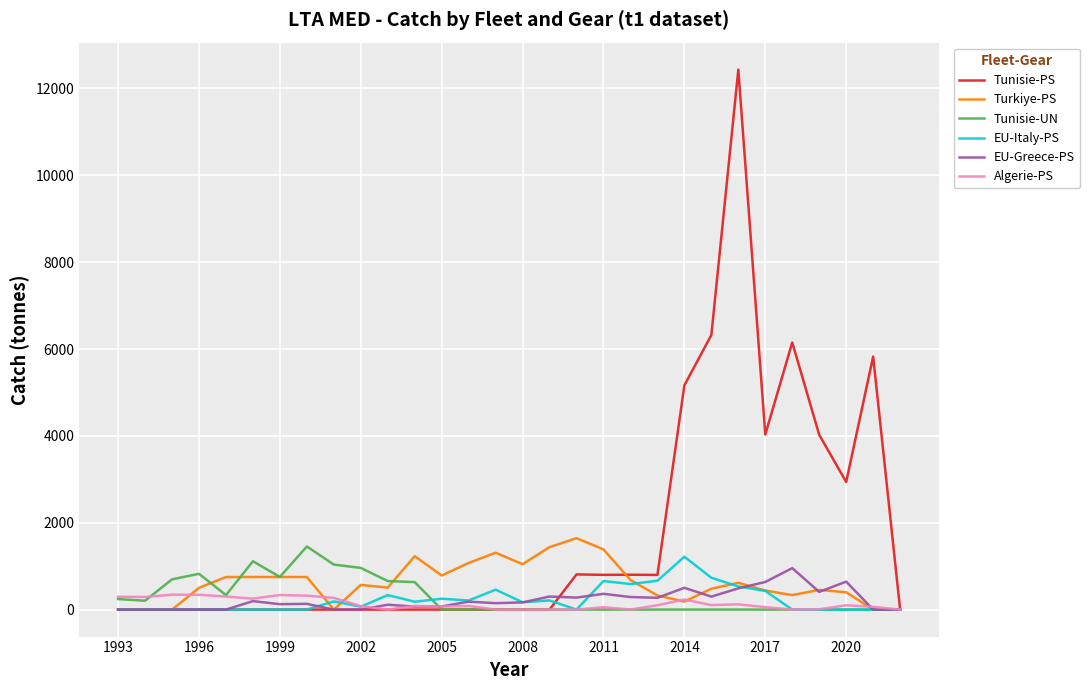

Which series has the largest total across all categories?

Tunisie-PS